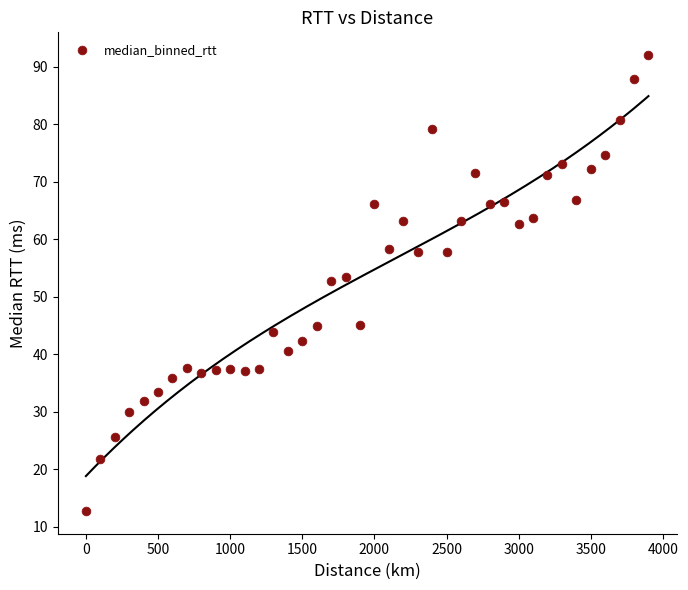

What is the range of Y values (max minus min)?

79.3